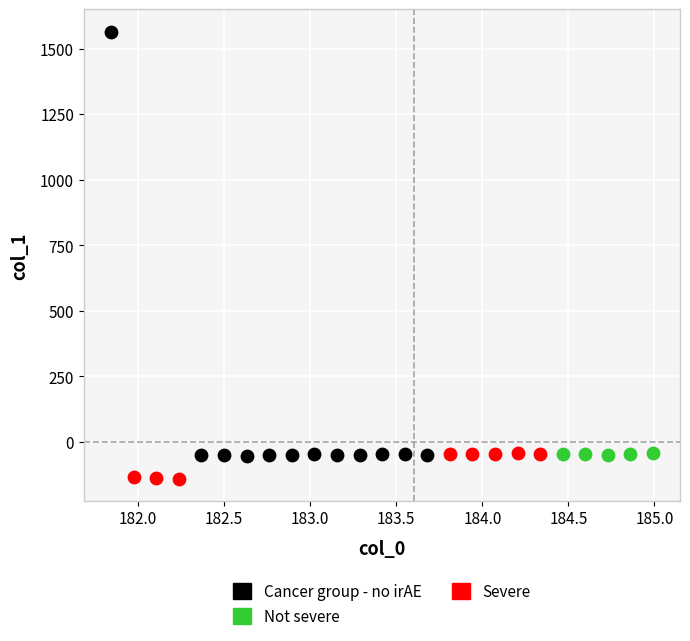

Which series contains the highest Y value?

Cancer group - no irAE